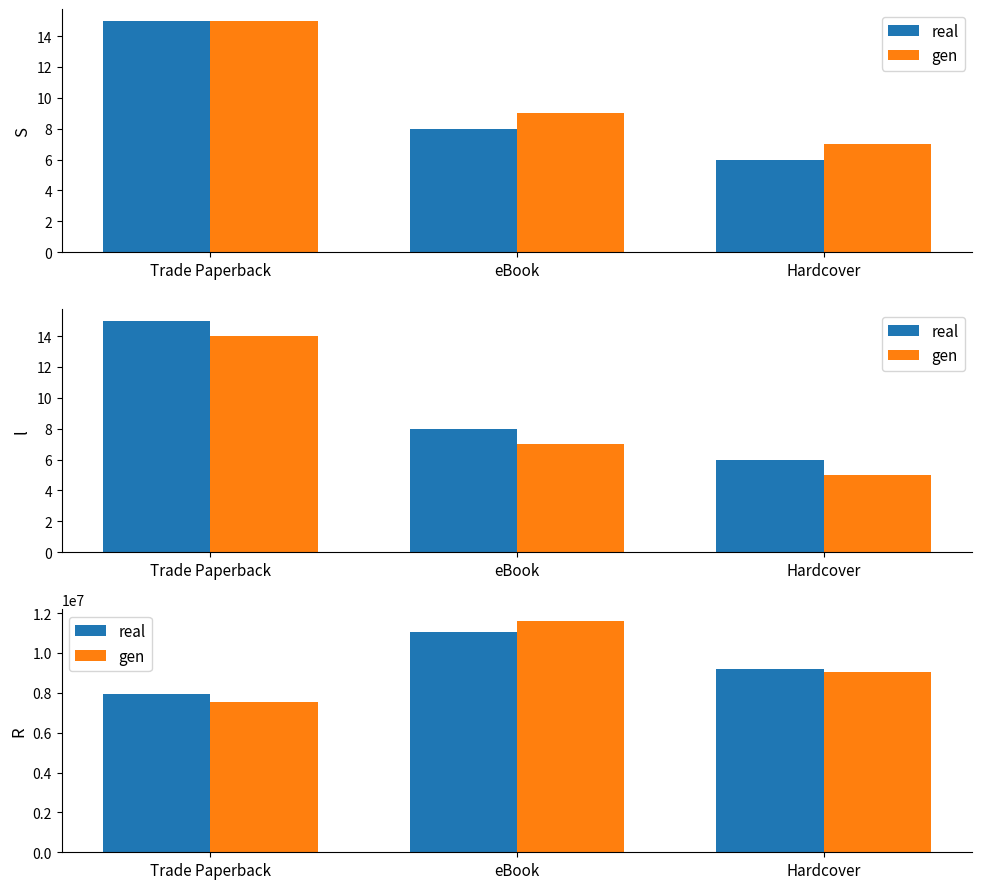

What is the average value of the real series?

9412637